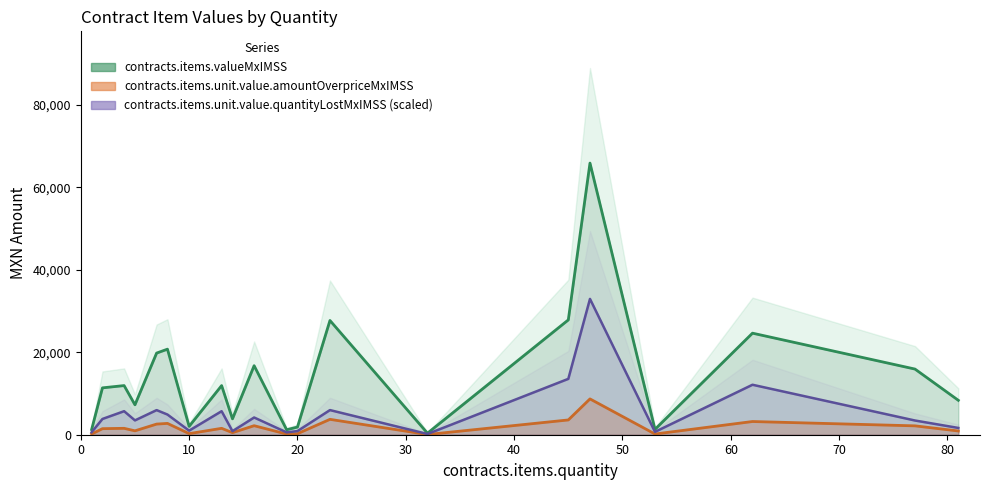

What is the value of the contracts.items.unit.value.quantityLostMxIMSS point at the 3rd from the left?

5704.1